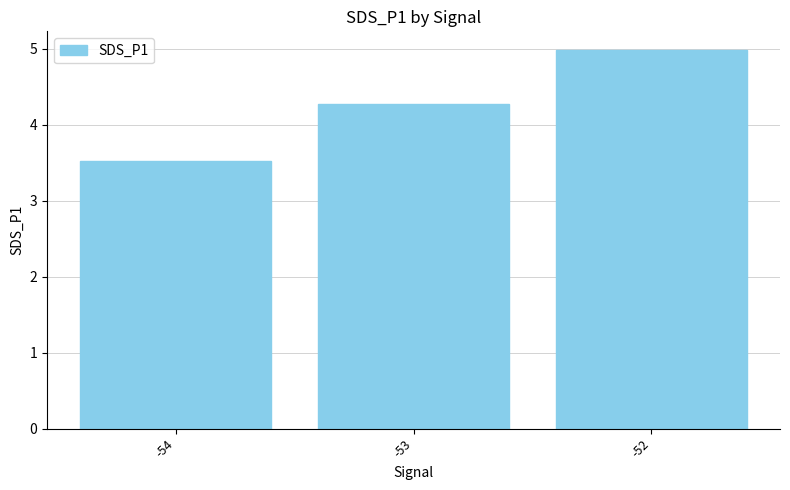

What is the change in value from -54 to -53?

+0.8